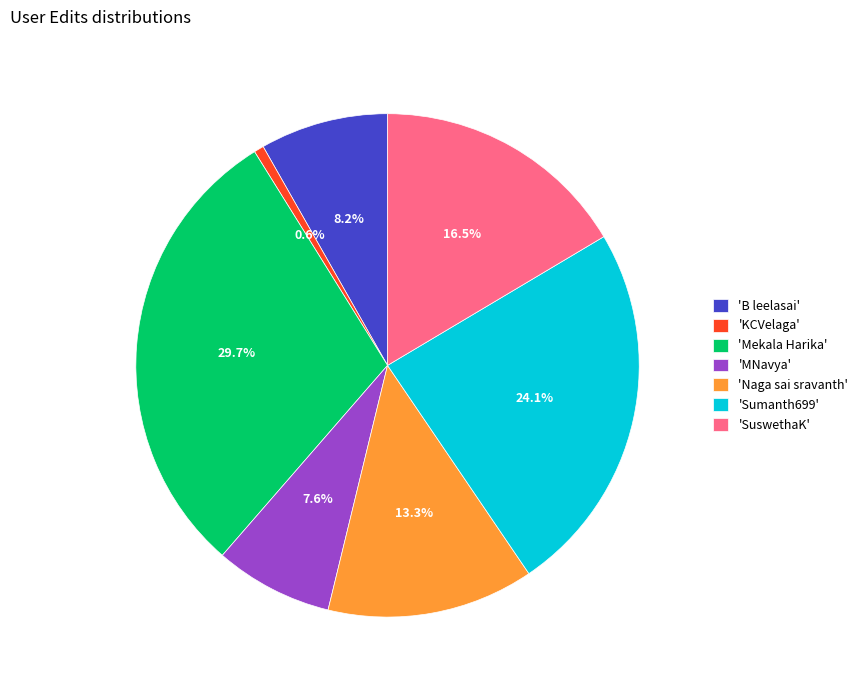

What is the largest slice in the pie chart?

'Mekala Harika'